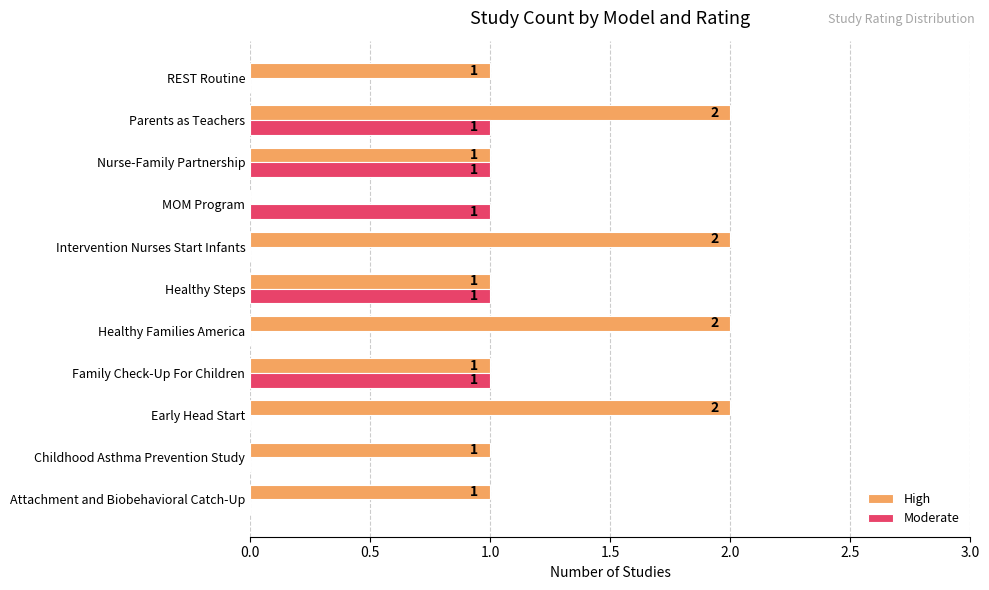

Is it true that Moderate equals 2 at Healthy Steps?

False